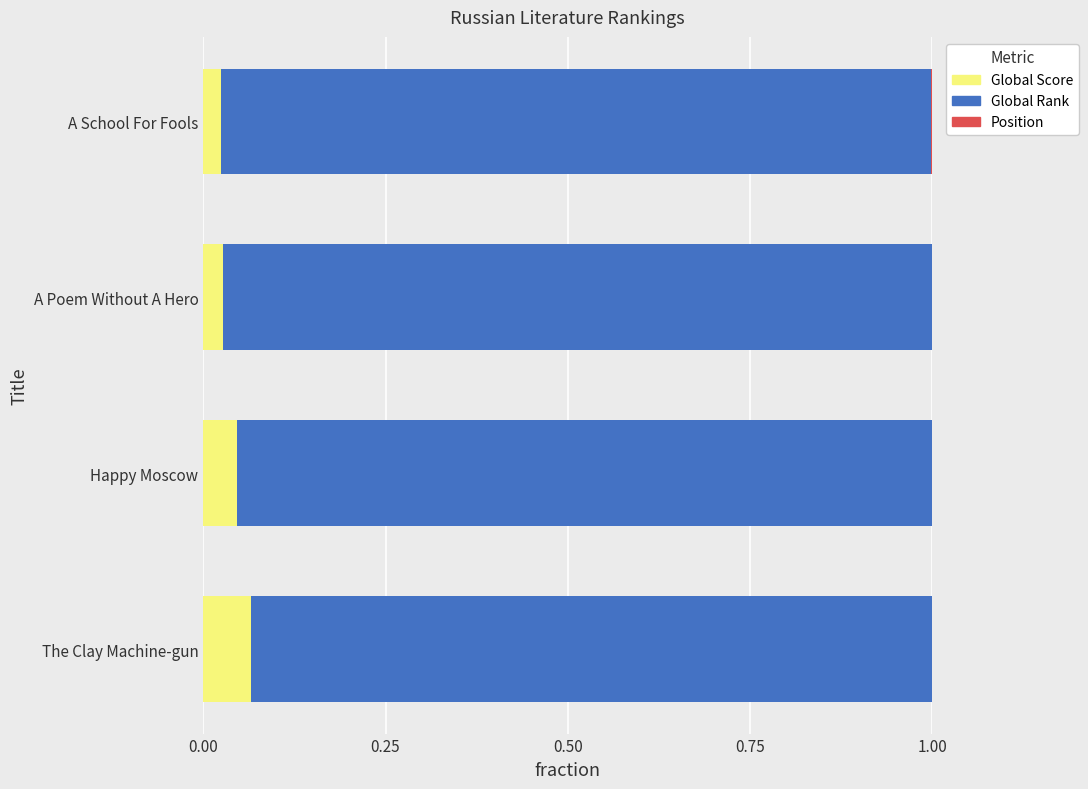

Is it true that Global Score equals 0.0 at A Poem Without A Hero?

True